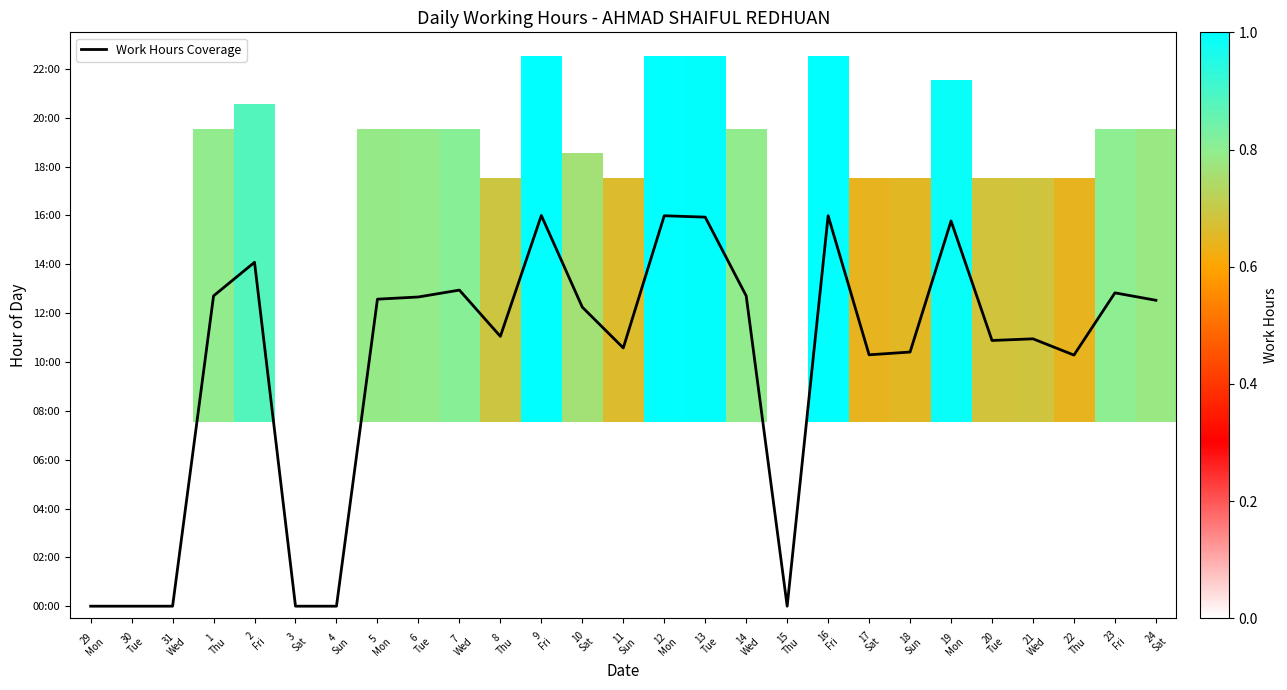

At how many categories does at least one series exceed 13?

6